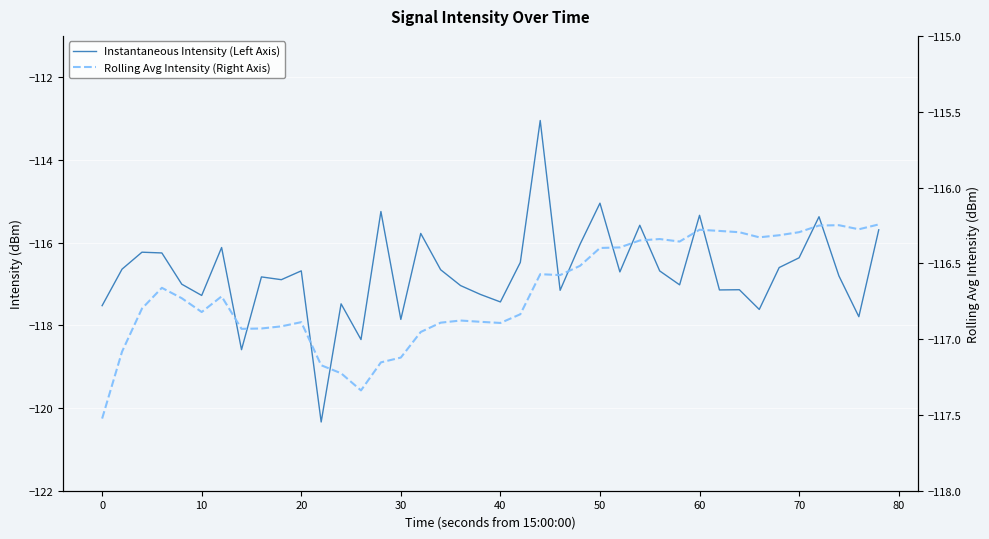

Reading right to left, what are all the values shown in this chart?

Instantaneous Intensity (Left Axis): -115.7	-117.8	-116.8	-115.4	-116.4	-116.6	-117.6	-117.1	-117.1	-115.3	-117.0	-116.7	-115.6	-116.7	-115.0	-116.0	-117.2	-113.0	-116.5	-117.4	-117.3	-117.0	-116.7	-115.8	-117.9	-115.2	-118.3	-117.5	-120.3	-116.7	-116.9	-116.8	-118.6	-116.1	-117.3	-117.0	-116.2	-116.2	-116.6	-117.5
Rolling Avg Intensity (Right Axis): -116.2	-116.3	-116.2	-116.3	-116.3	-116.3	-116.3	-116.3	-116.3	-116.3	-116.4	-116.3	-116.3	-116.4	-116.4	-116.5	-116.6	-116.6	-116.8	-116.9	-116.9	-116.9	-116.9	-117.0	-117.1	-117.2	-117.3	-117.2	-117.2	-116.9	-116.9	-116.9	-116.9	-116.7	-116.8	-116.7	-116.7	-116.8	-117.1	-117.5